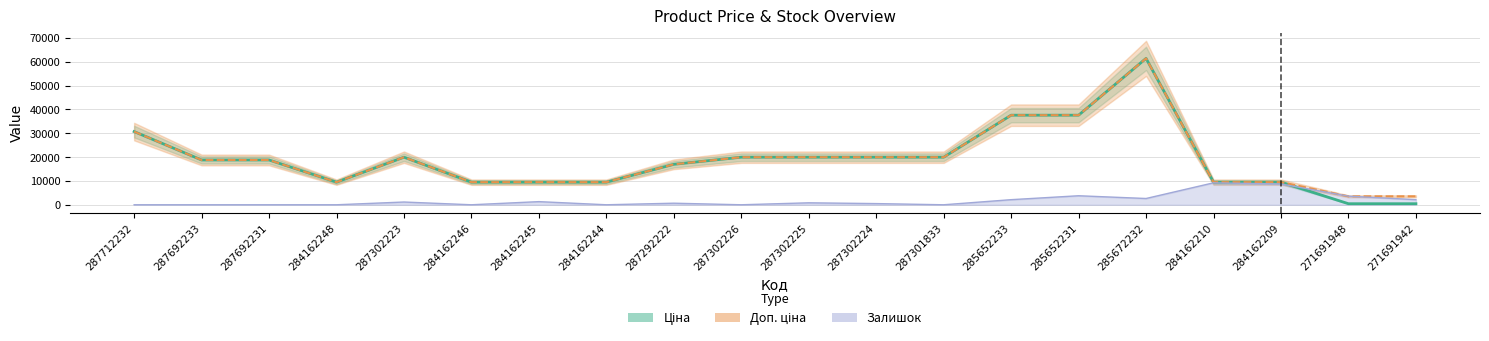

How many values in the Залишок series exceed 822?

10